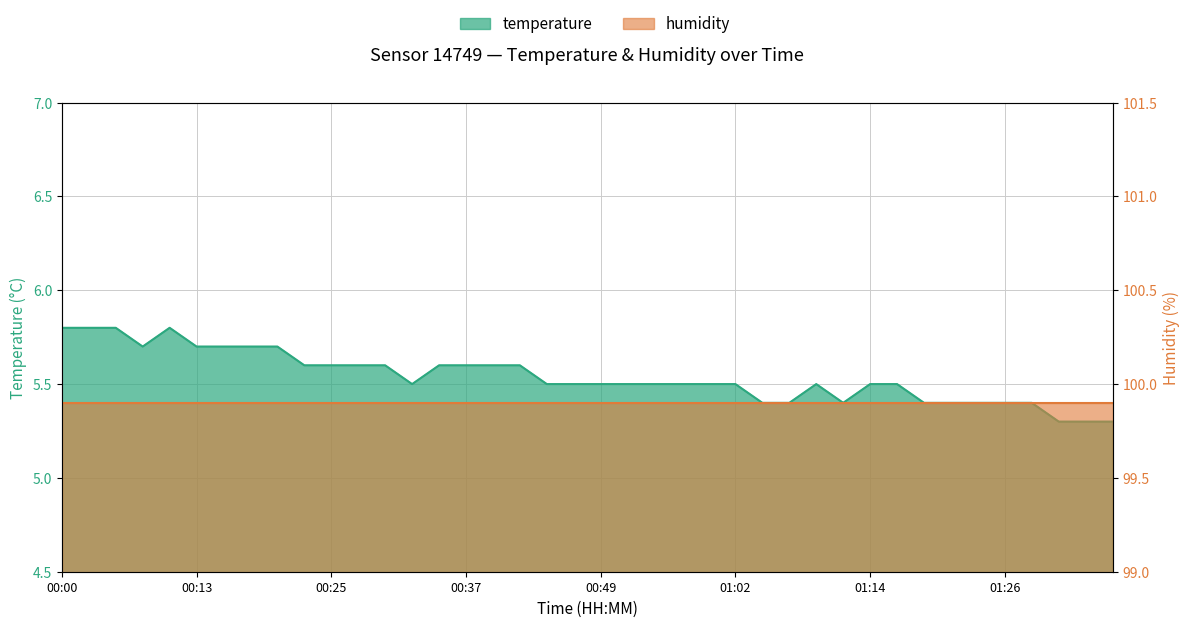

What is the average value?

5.5